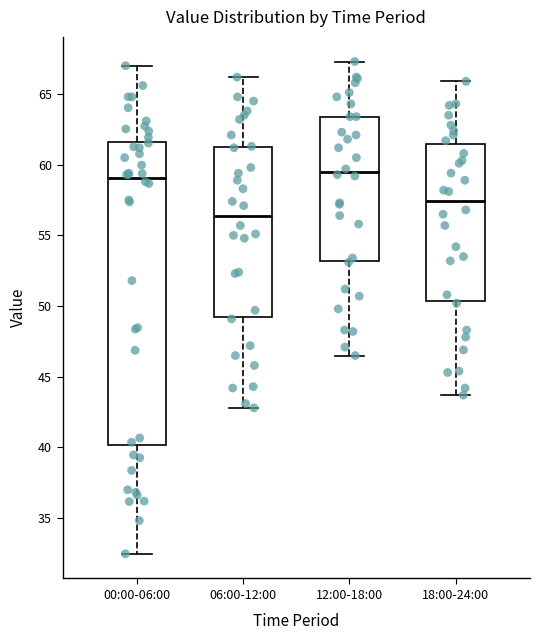

Reading left to right, read every box against the y-axis: the position of its median line, the range the box covers, and the ends of its whiskers. The values are not printed on the chart, so give them approximately, as read against the axis.

00:00-06:00: median 59.0, box 40.0 to 61.5, whiskers 32.5 to 67.0
06:00-12:00: median 56.5, box 49.5 to 61.5, whiskers 43.0 to 66.0
12:00-18:00: median 59.5, box 53.0 to 63.5, whiskers 46.5 to 67.5
18:00-24:00: median 57.5, box 50.5 to 61.5, whiskers 43.5 to 66.0